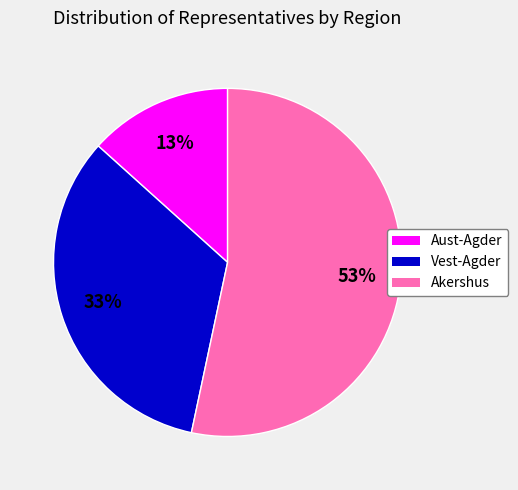

True or false: Aust-Agder accounts for 8% of the total.

False